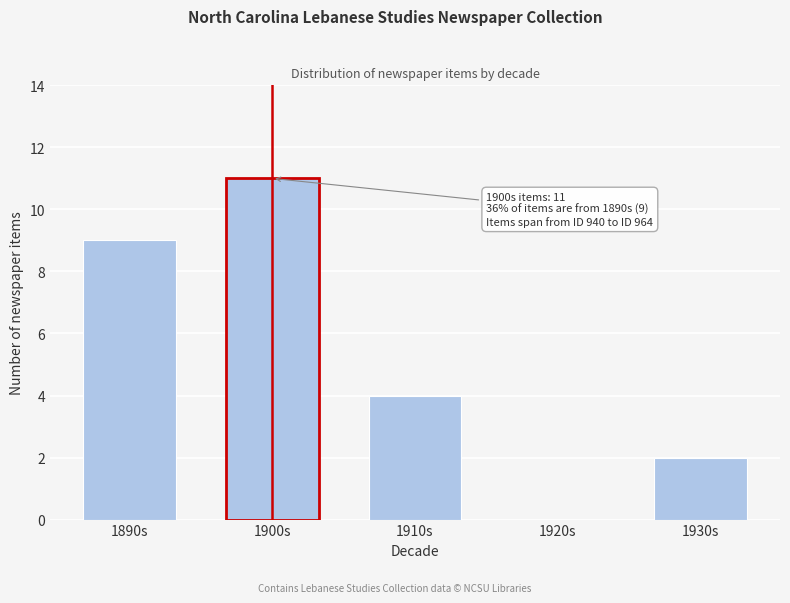

Reading left to right, transcribe all the data shown in this chart.

1890s=9	1900s=11	1910s=4	1920s=0	1930s=2